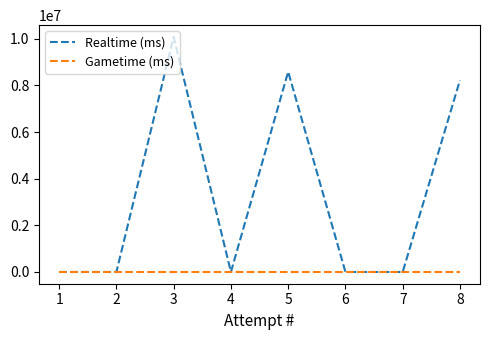

Rank the series by their average value, from highest to lowest.

Realtime (ms), Gametime (ms)